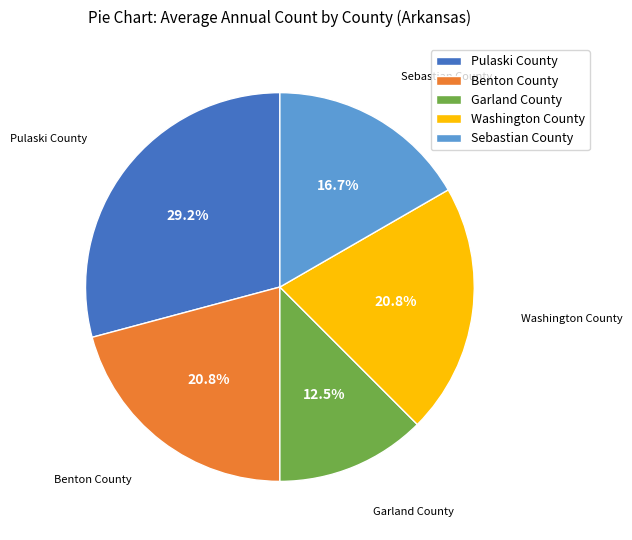

What is the largest slice in the pie chart?

Pulaski County